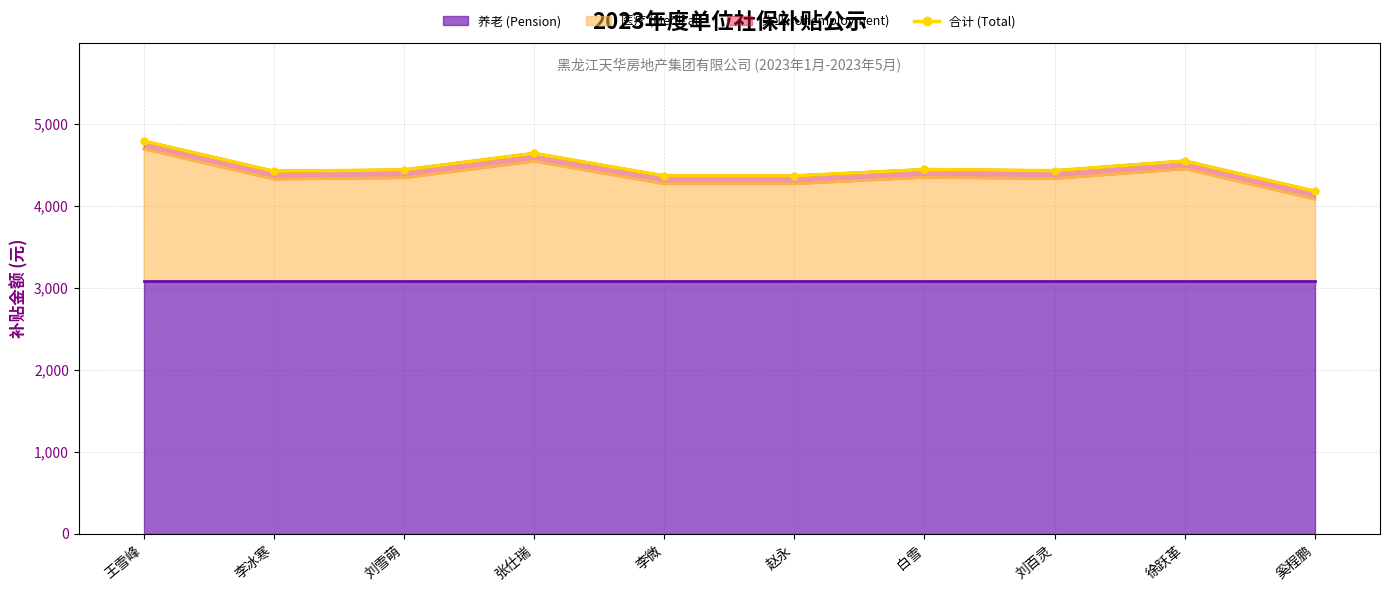

Rank the categories by value from lowest to highest.

奚程鹏, 李微, 赵永, 李冰寒, 刘百灵, 刘雪萌, 白雪, 徐跃革, 张仕瑞, 王雪峰